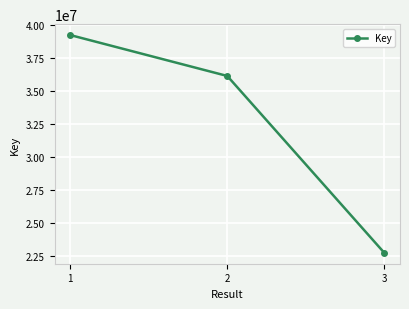

What is the greatest value displayed?

39213657